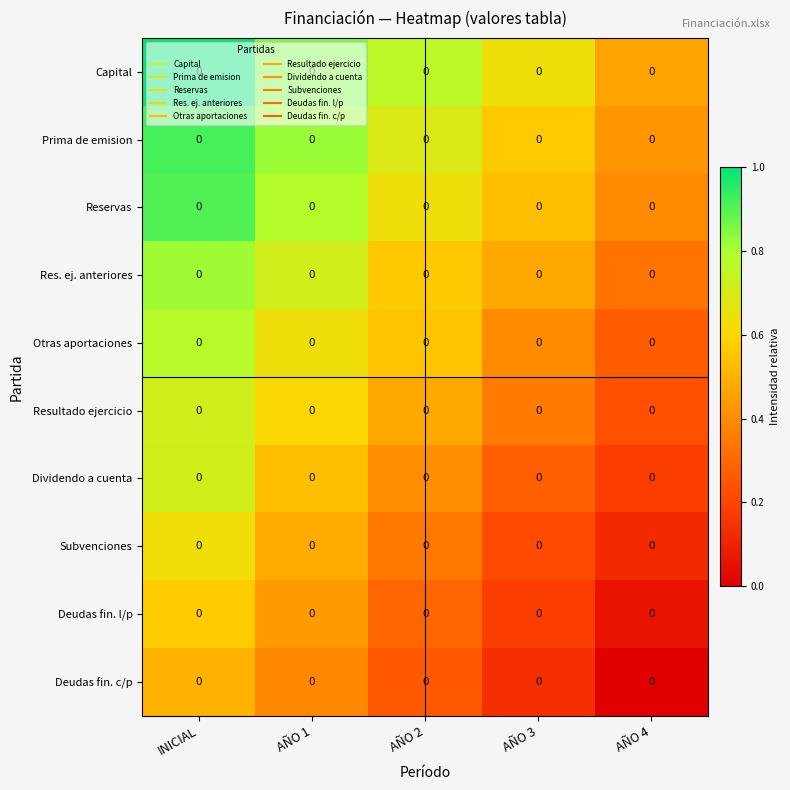

Rank the categories by Capital value from lowest to highest.

AÑO 4, AÑO 3, AÑO 2, AÑO 1, INICIAL